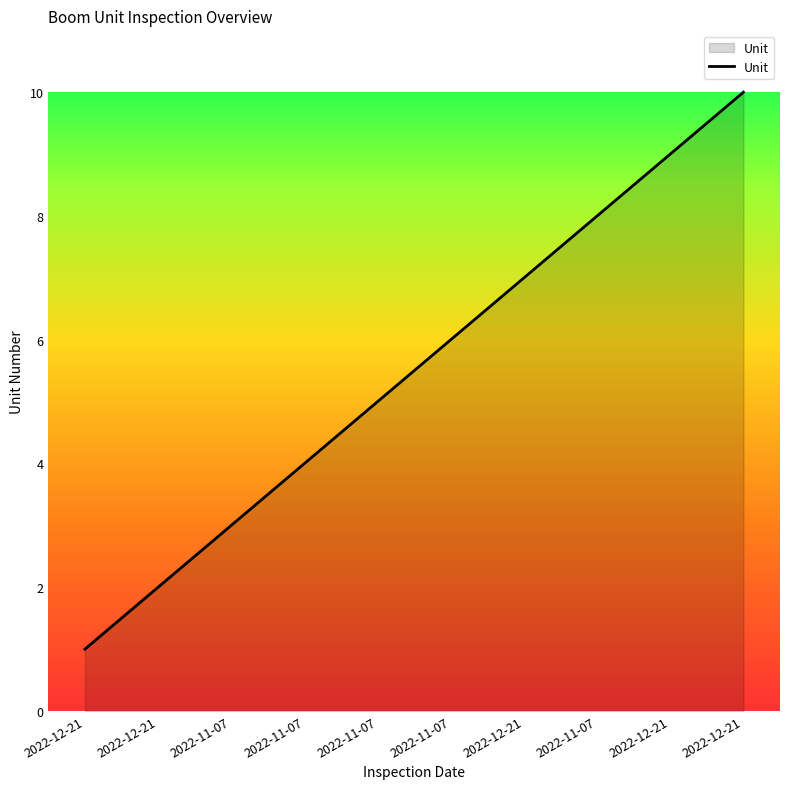

Between 2022-12-21 and 2022-12-21, which is larger?

2022-12-21